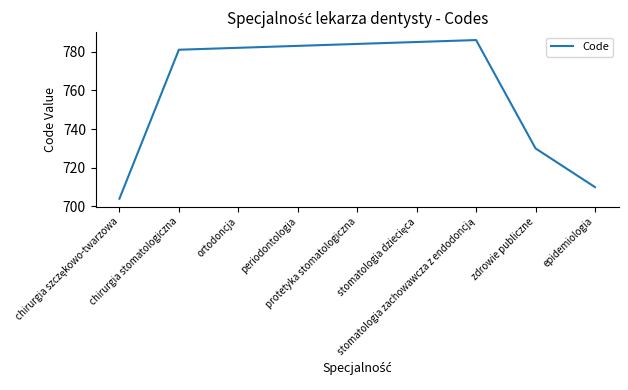

What is the maximum value shown in the chart?

786